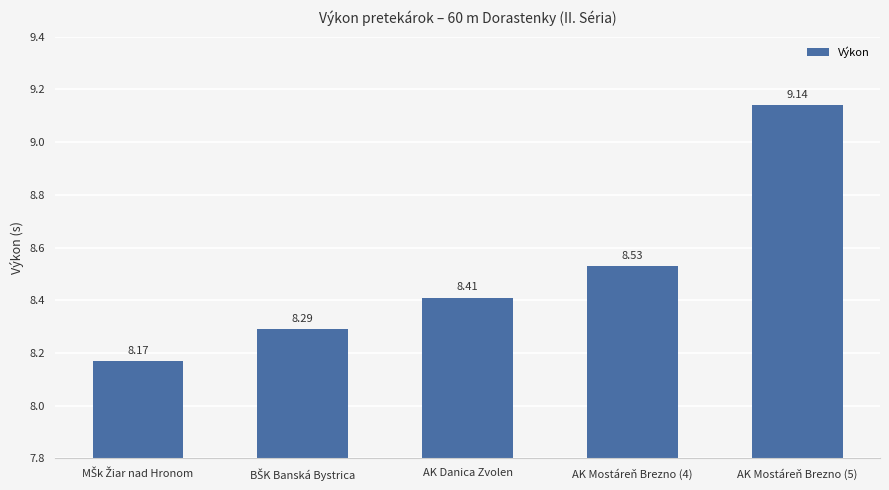

What is the sum of all values?

42.5